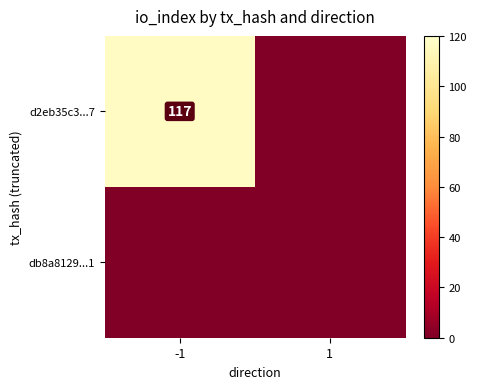

What is the spread (max minus min) of values at -1?

117